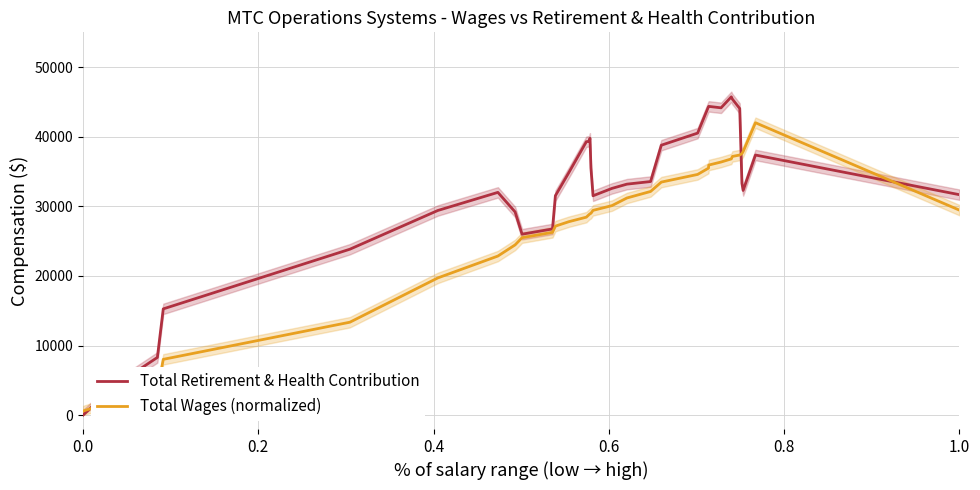

Which series has the widest spread of values?

Total Retirement & Health Contribution